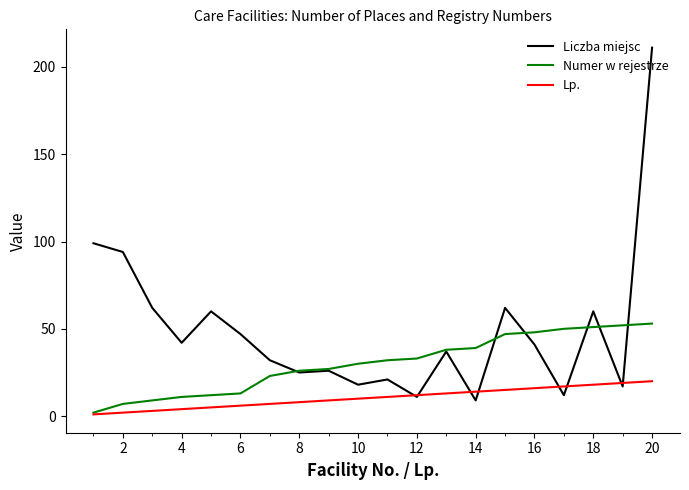

What are all the series names shown in the legend?

Liczba miejsc, Numer w rejestrze, Lp.